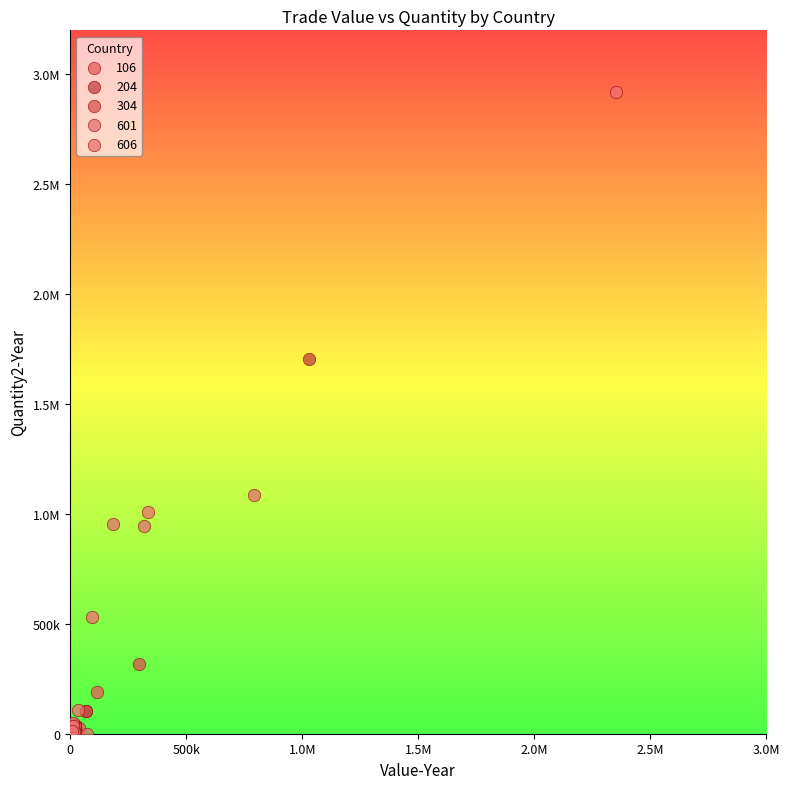

What are all the series names shown in the legend?

106, 204, 304, 601, 606